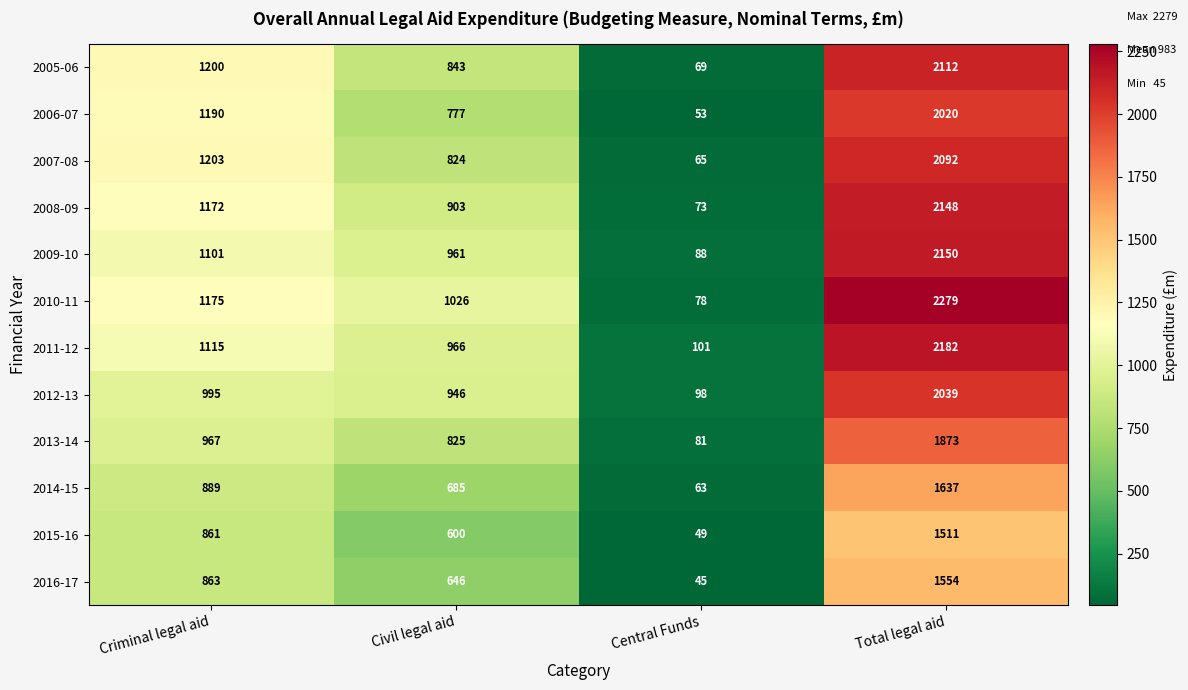

At which category does the chart reach its minimum across all series?

Central Funds